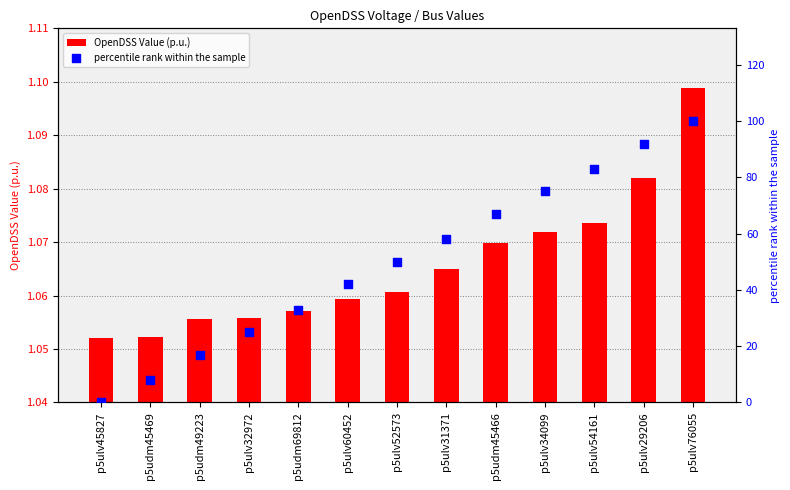

Is the value of OpenDSS Value (p.u.) at p5ulv76055 greater than the value of percentile rank within the sample at p5ulv31371?

No